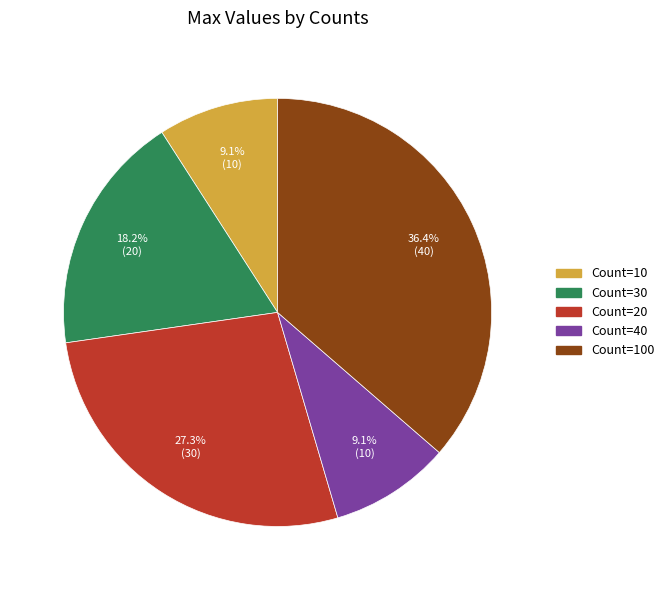

To the nearest percent, what is the average slice percentage?

20%